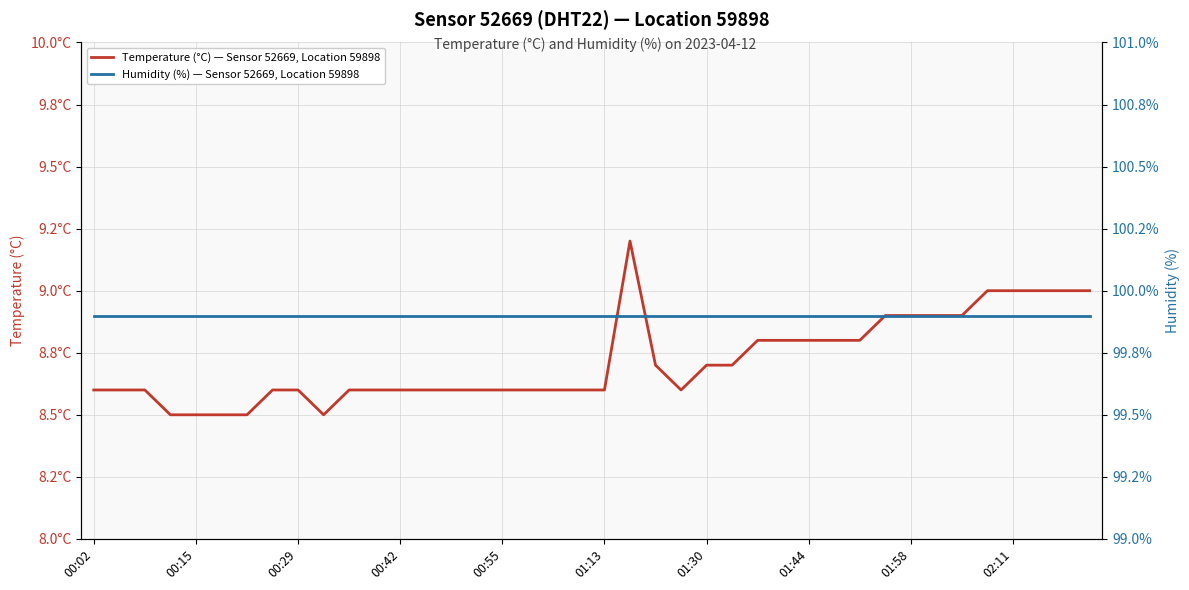

List the series in order of their overall mean, lowest first.

Temperature (°C) — Sensor 52669, Location 59898, Humidity (%) — Sensor 52669, Location 59898